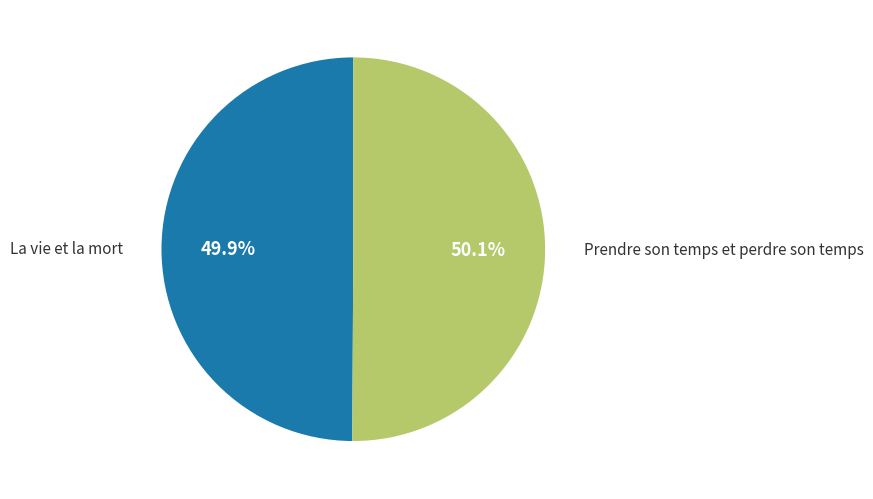

Is there any slice that represents more than half of the pie?

Yes